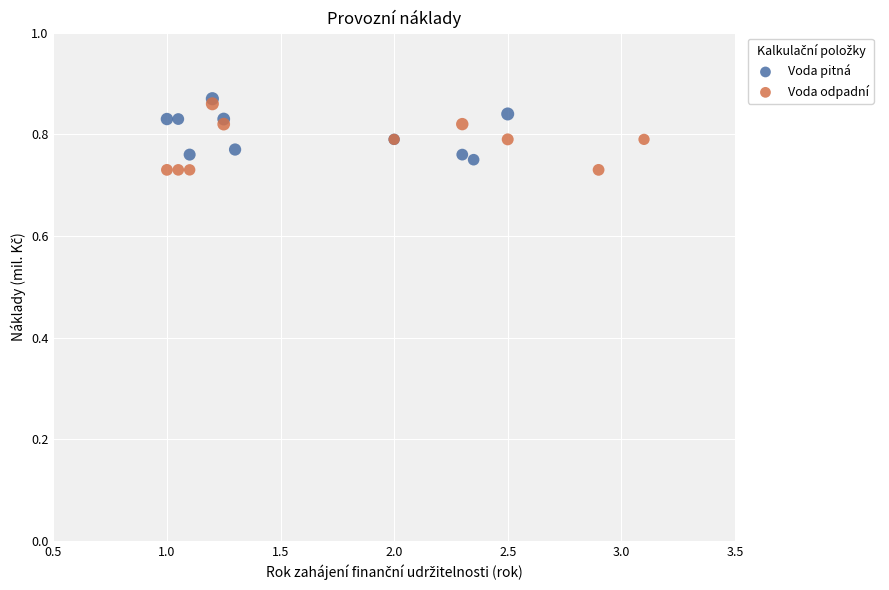

Which series has the largest Y range (max minus min)?

Voda odpadní